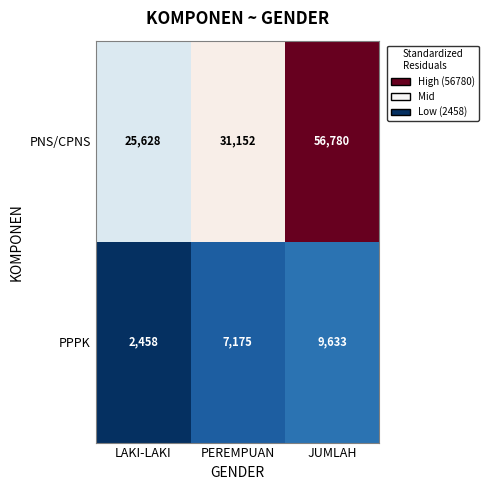

How many distinct data groups are displayed?

2